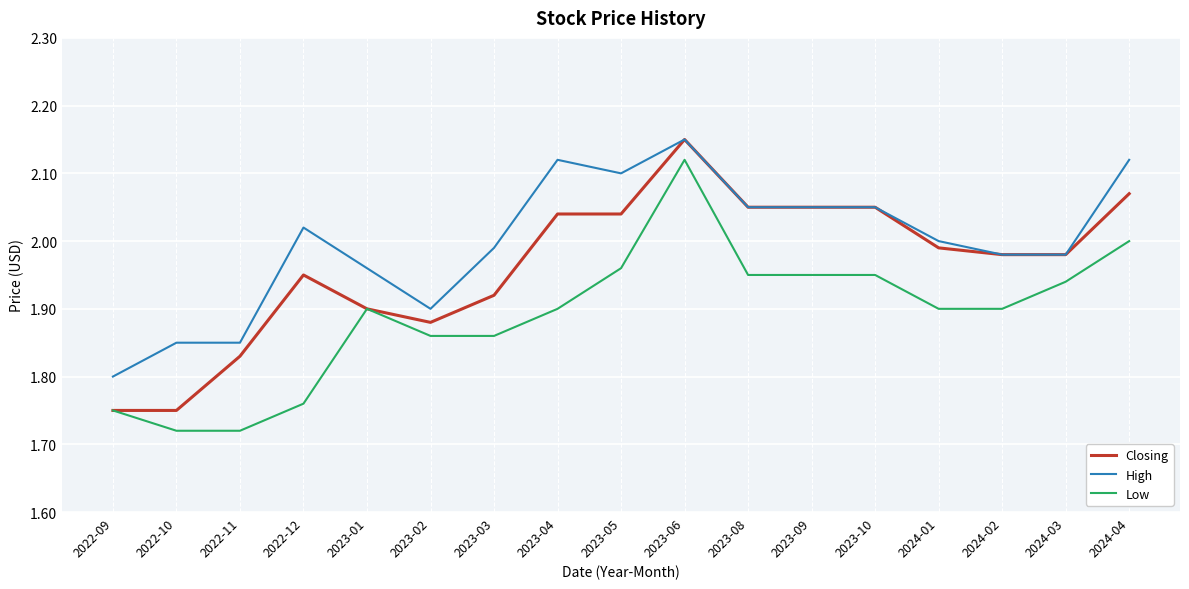

Which category has the highest value across all series?

2023-06